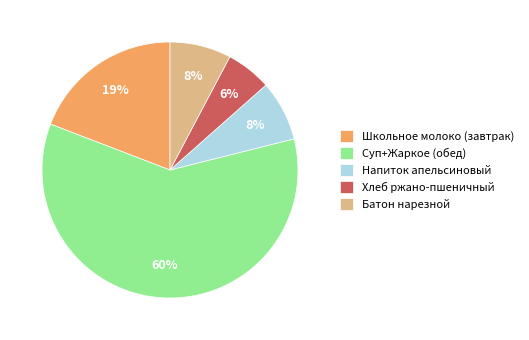

Is there a majority slice in this chart?

Yes